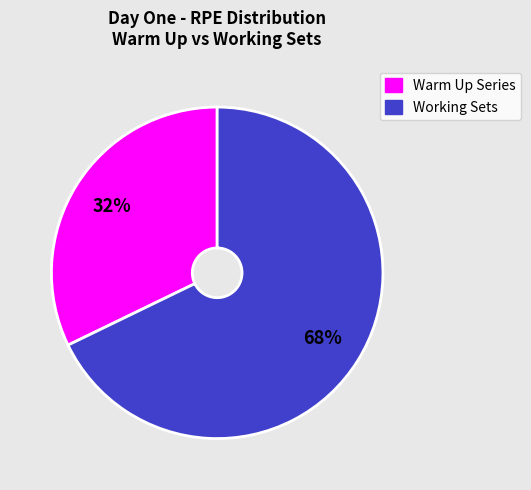

To the nearest percent, what is the average slice percentage?

50%